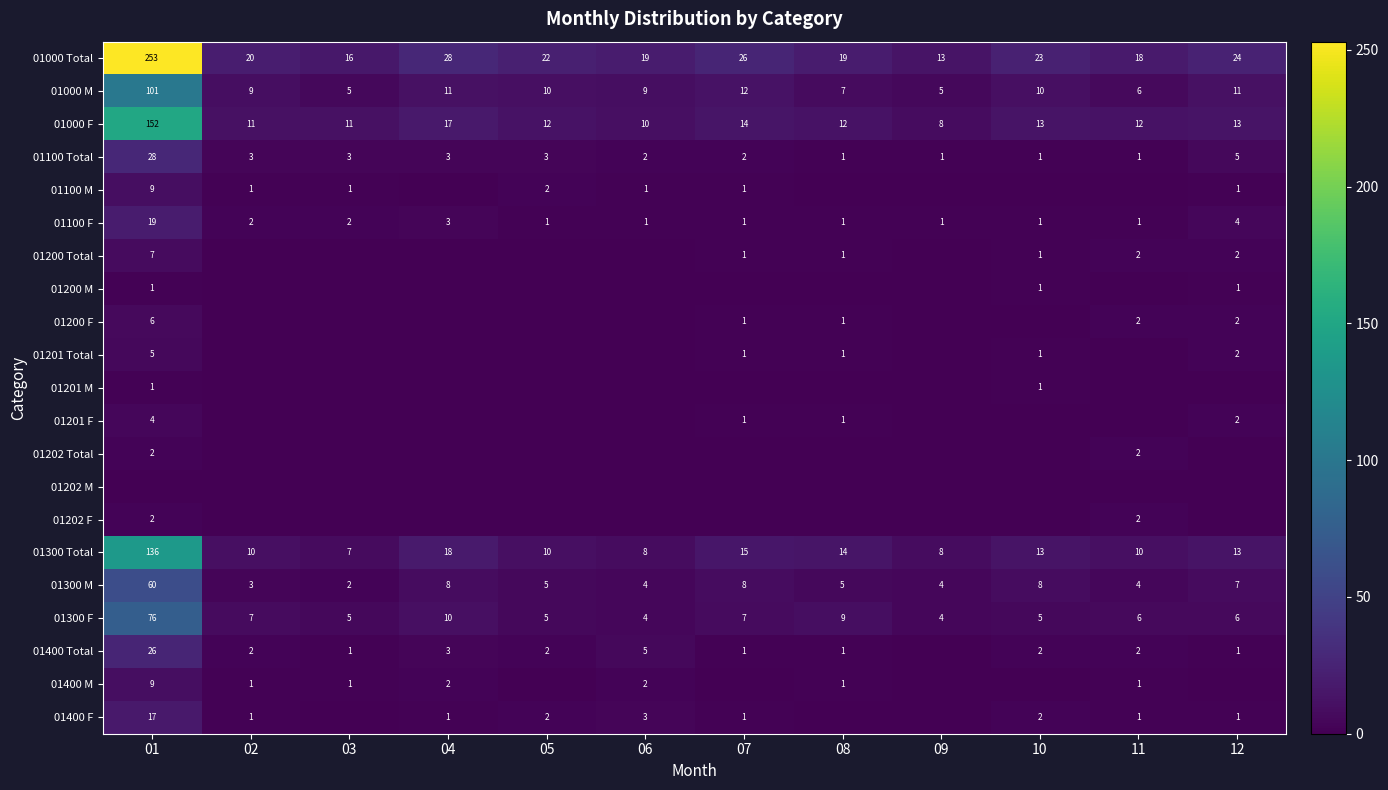

Which category has the highest value across all series?

01